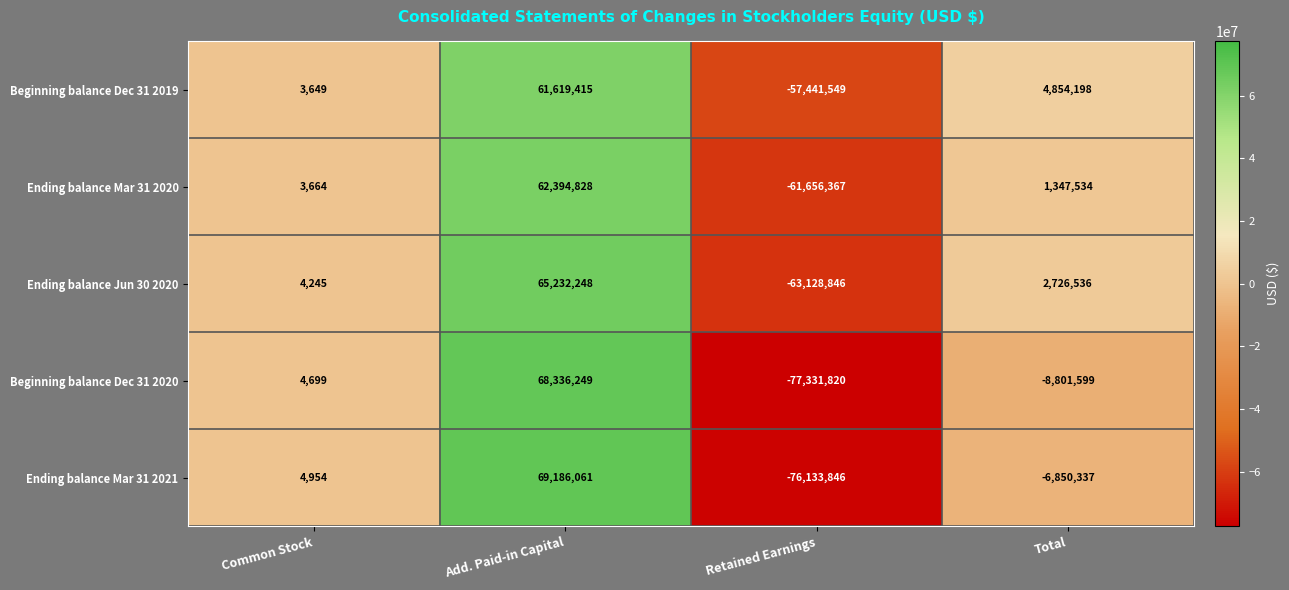

Read the Ending balance Mar 31 2021 value at Add. Paid-in Capital.

69186061